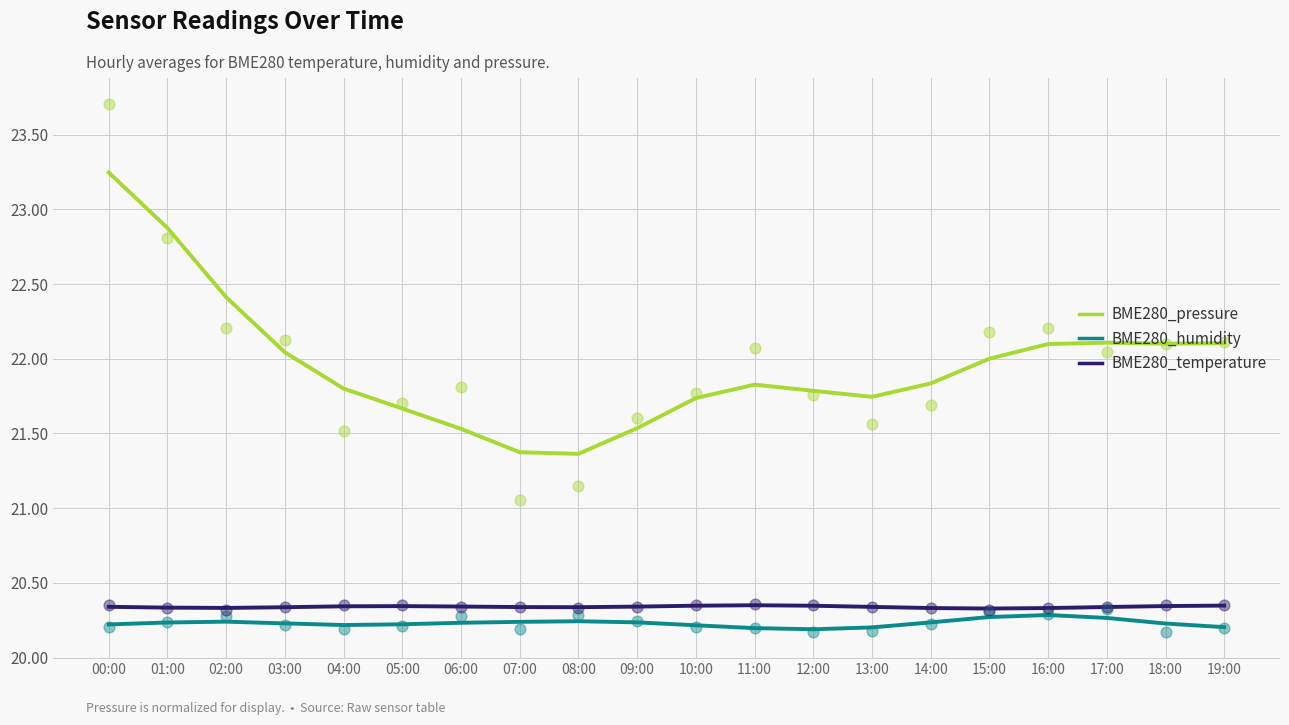

What is the total value across all series at 10:00?

62.3